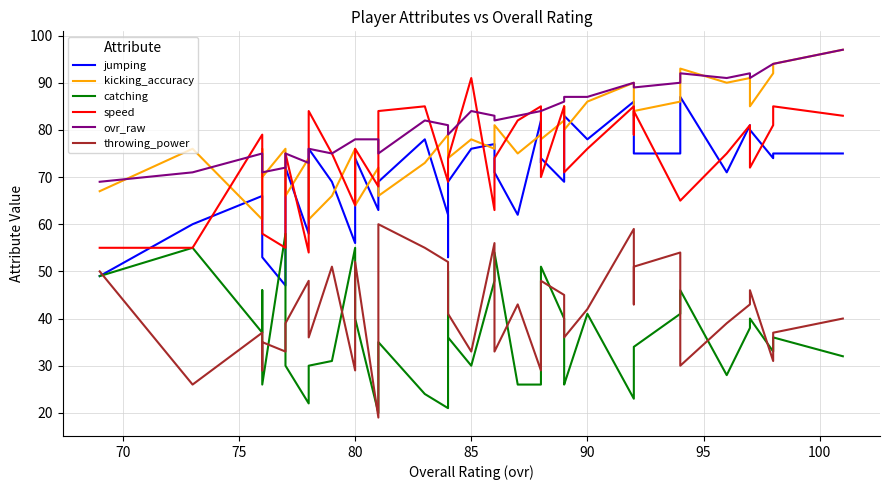

Which series ends up on top after the final intersection of catching and jumping?

jumping